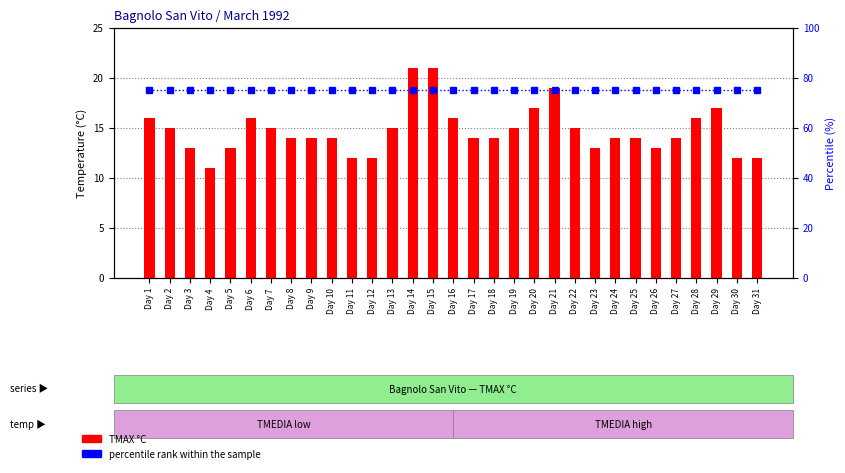

Which has a higher value, Day 28 or Day 5?

Day 28